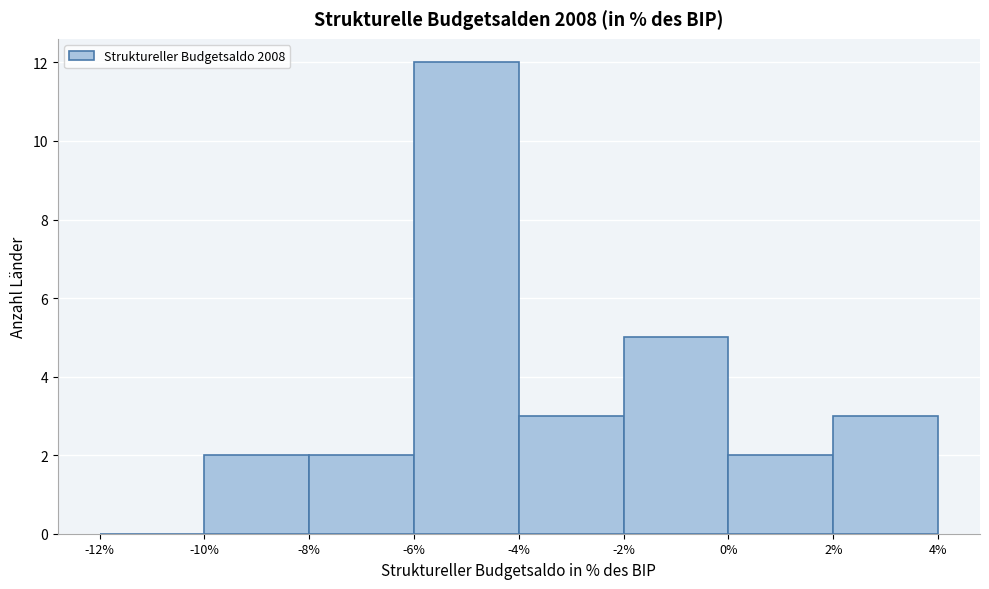

What is the height of the bar covering -2% to 0% on the x-axis? The values are not printed on the chart, so give them approximately, as read against the axis.

5